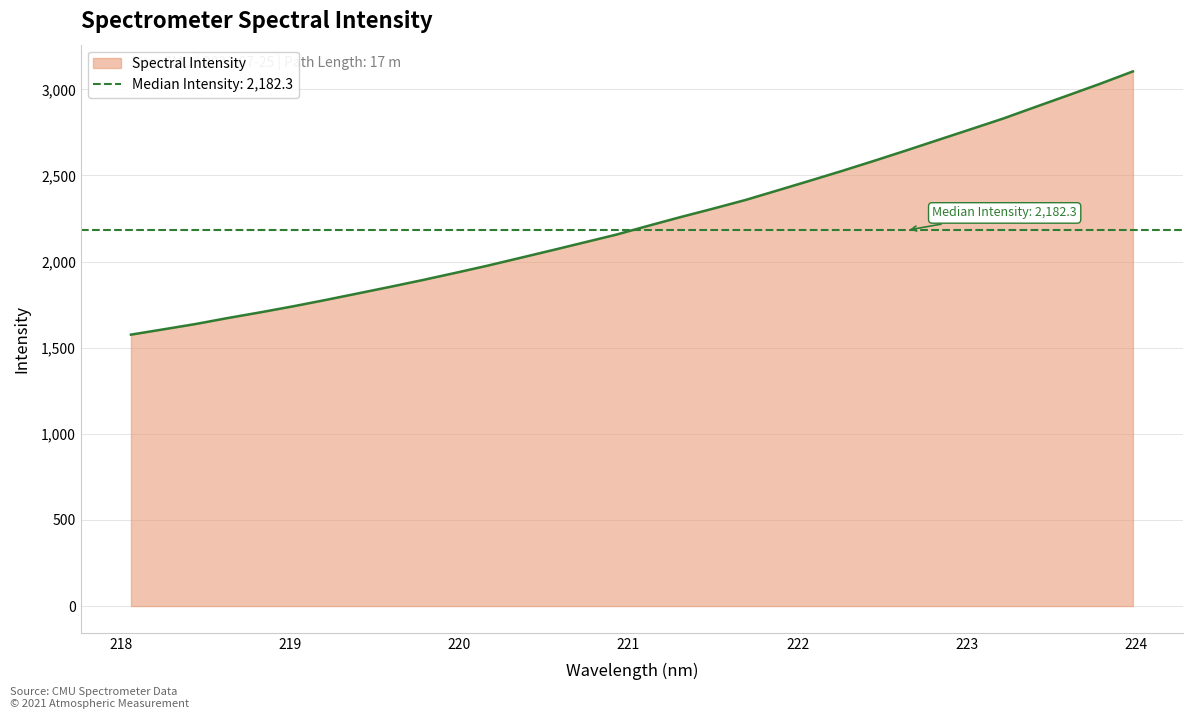

At which category does the chart reach its peak across all series?

223.9802